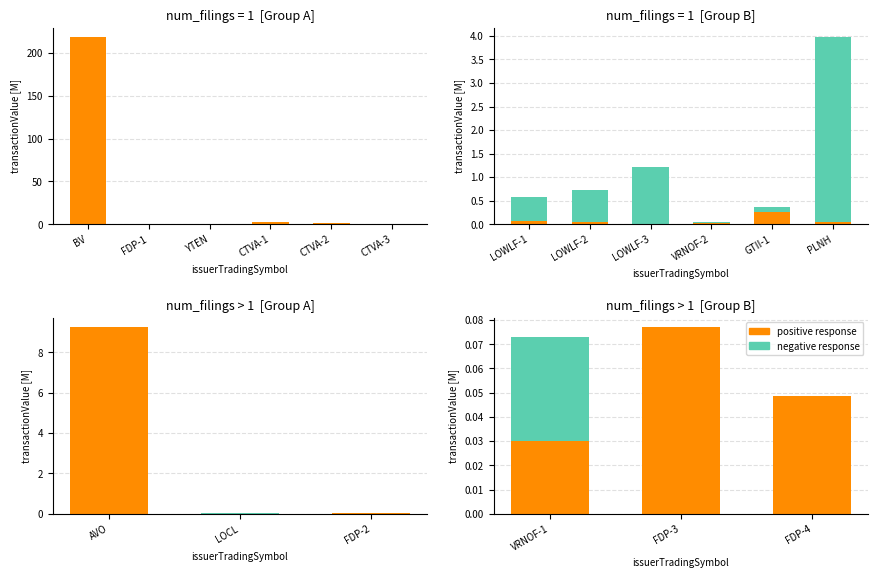

List the series in order of their peak value, highest first.

positive response, negative response